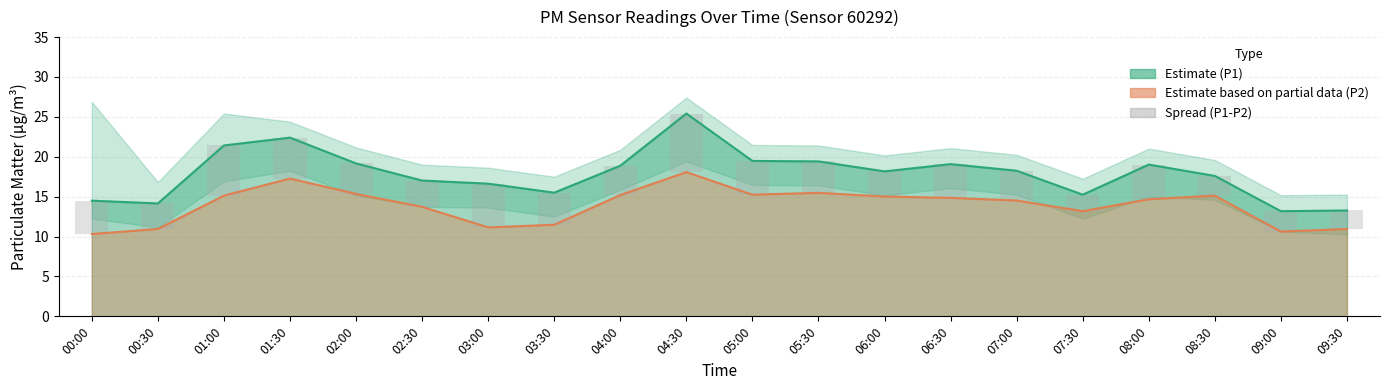

What is the label of the 2nd bar from the right?

09:00